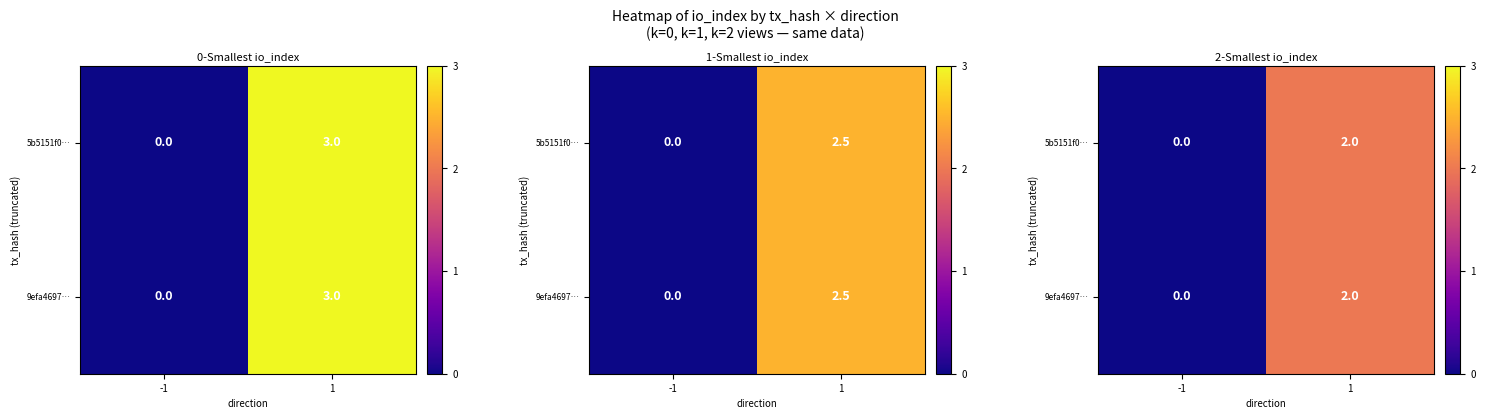

The 9efa4697… series shows 2 at 1. True or false?

True